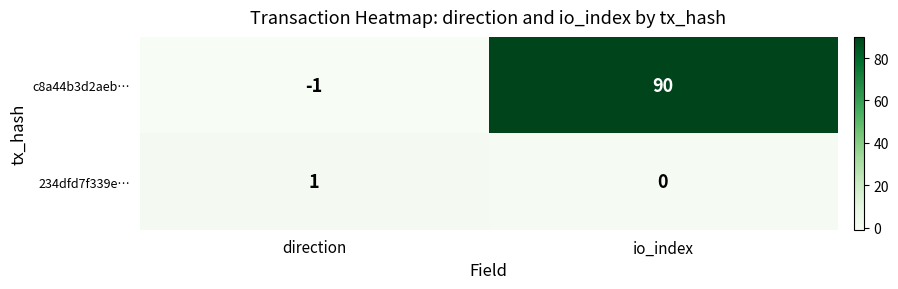

What is the difference between the c8a44b3d2aeb… values at direction and io_index?

91